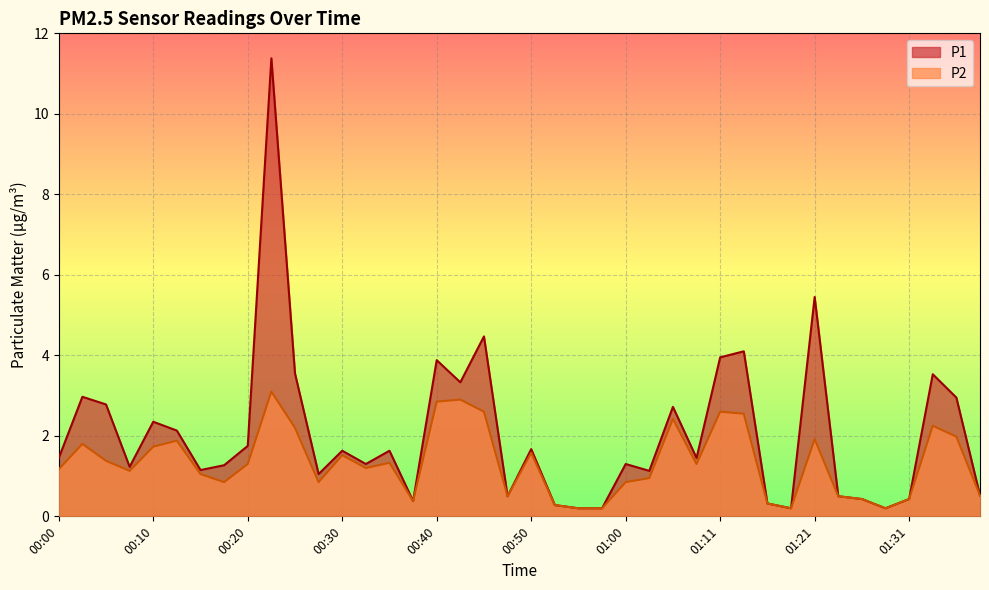

How many data points in P2 are above 1?

24